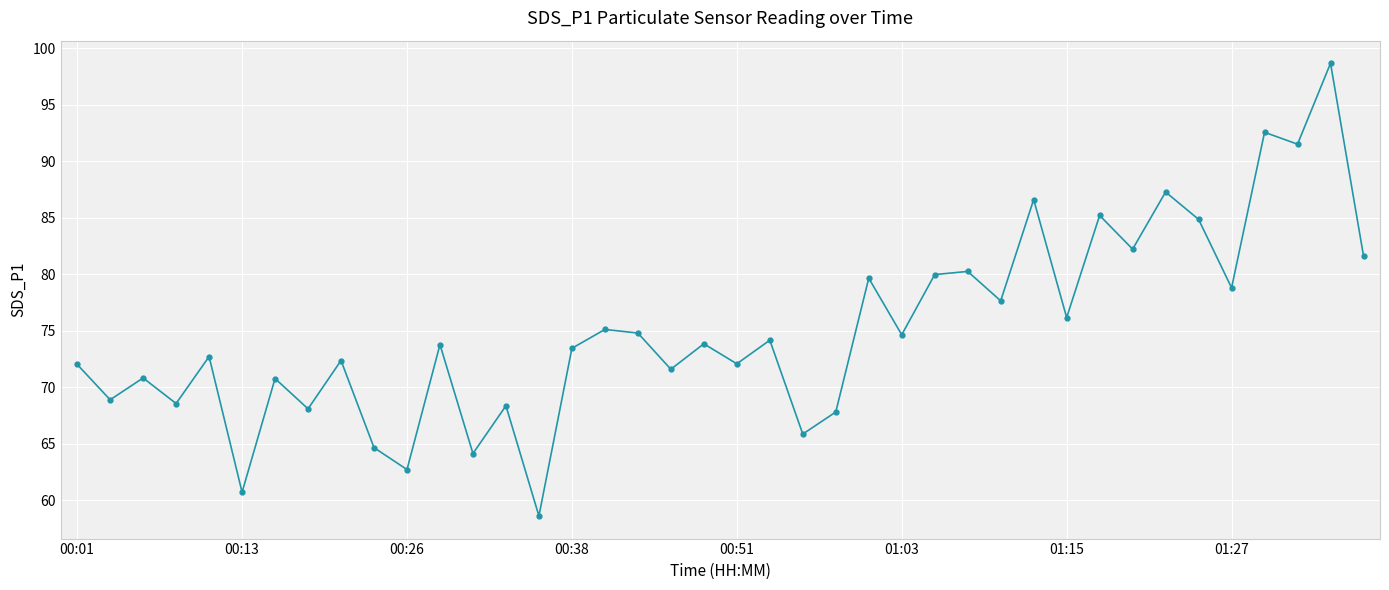

True or false: there are more than 2 points higher than both neighbors.

True